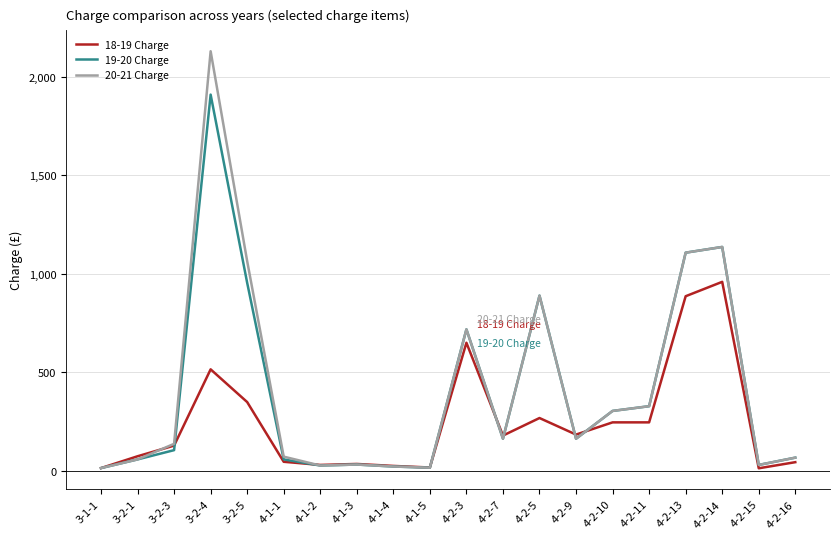

List the series in order of their peak value, highest first.

20-21 Charge, 19-20 Charge, 18-19 Charge